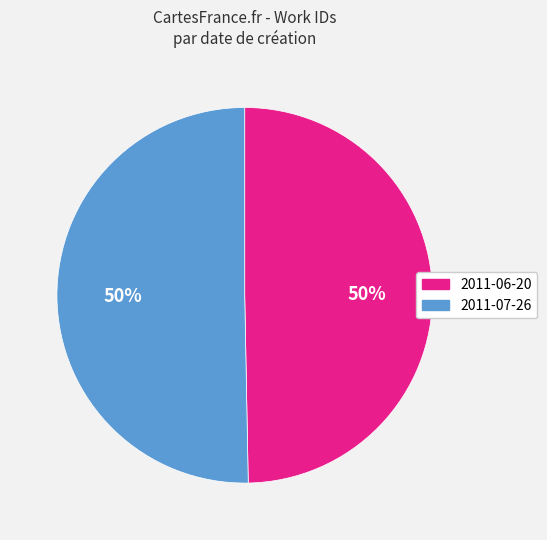

The 2011-06-20 slice represents 50% of the pie. True or false?

True